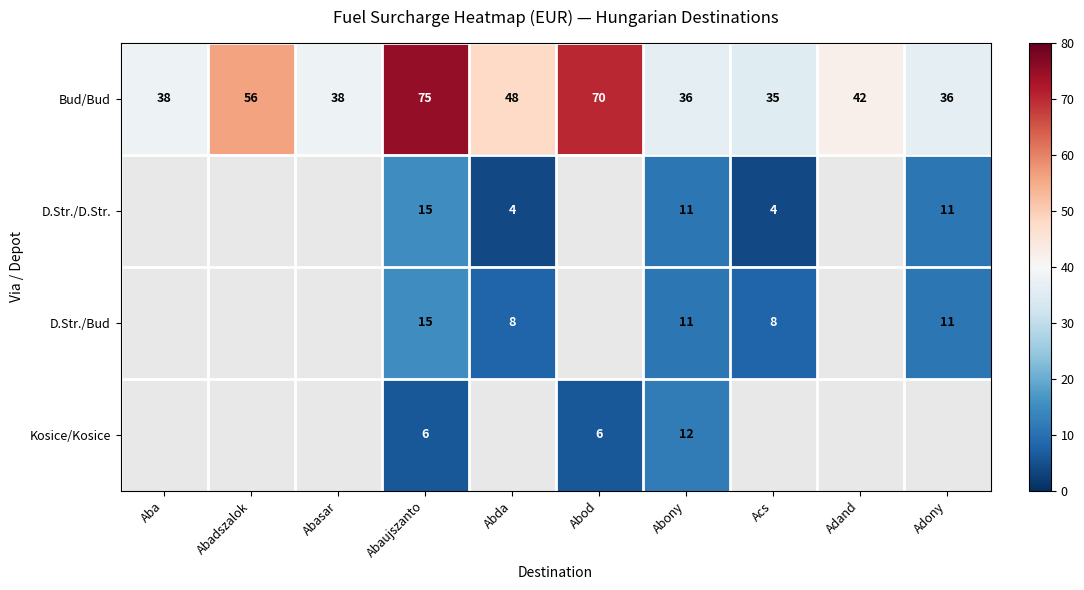

What is the sum of the Kosice/Kosice values at Abaujszanto and Abony?

18